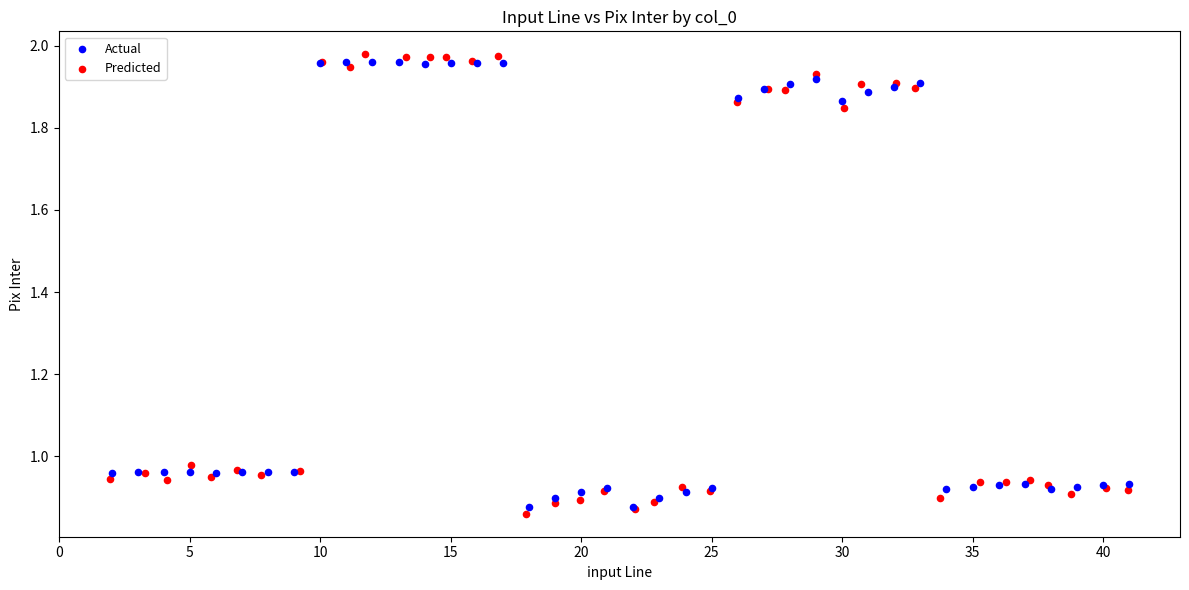

Which series contains the lowest Y value?

Predicted